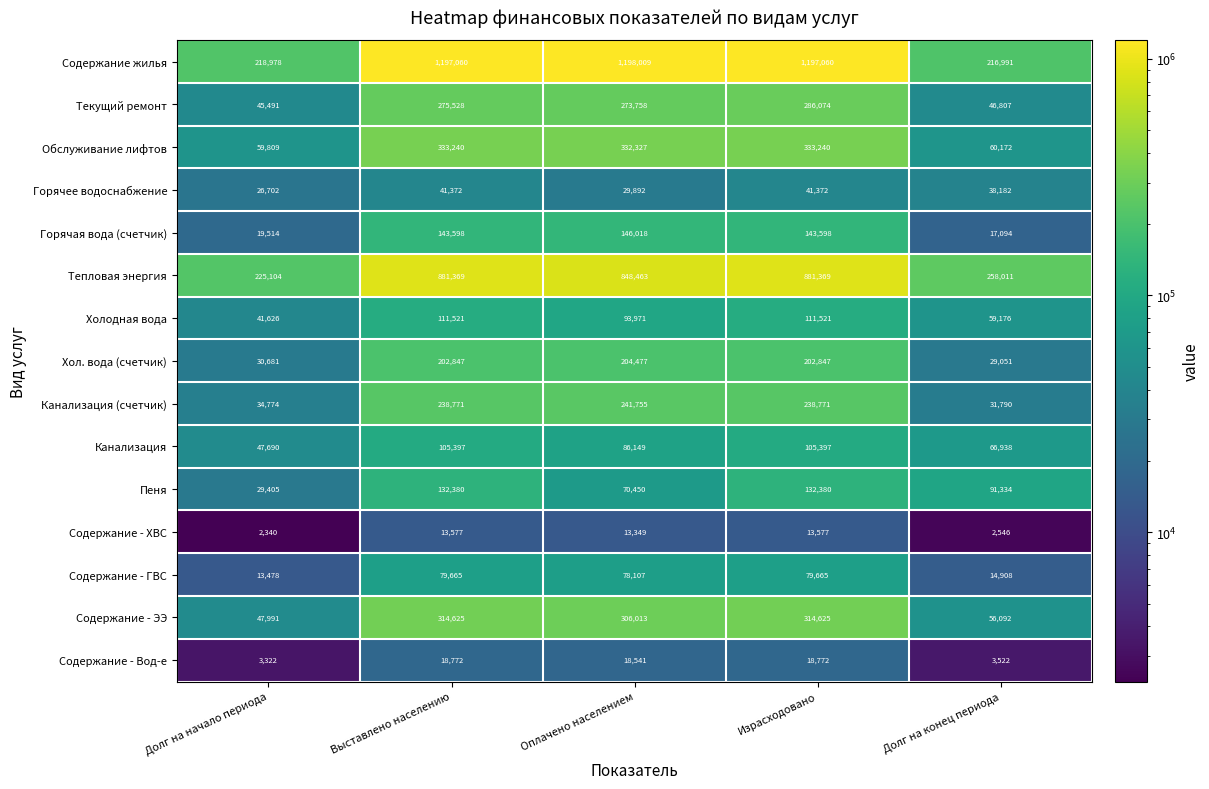

Which series has the largest total across all categories?

Содержание жилья